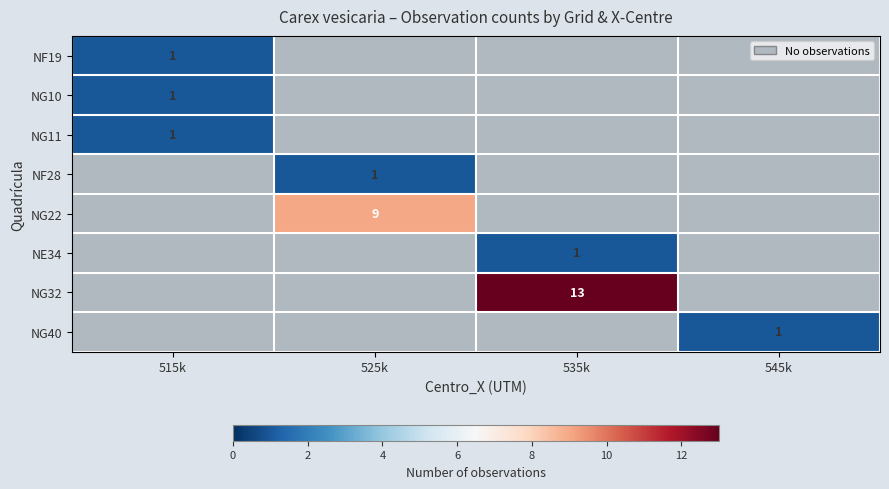

True or false: NF28 has a value of 1 at 535k.

False